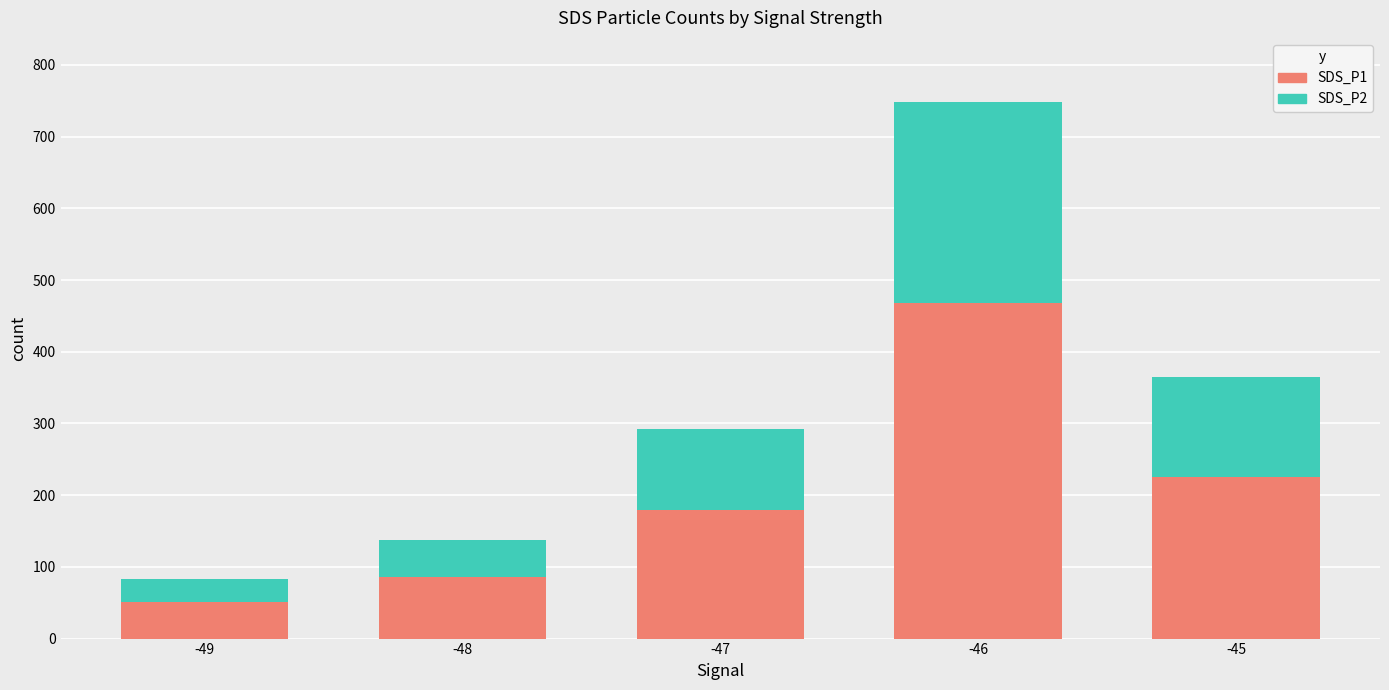

What is the average value of the SDS_P1 series?

202.0